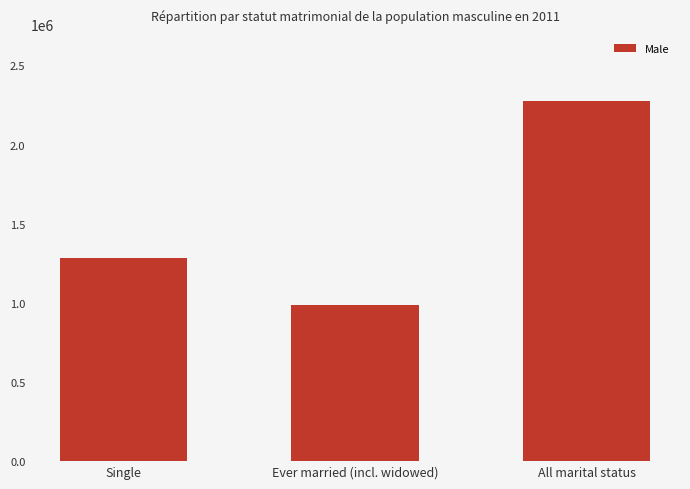

How many bars are there in total?

3